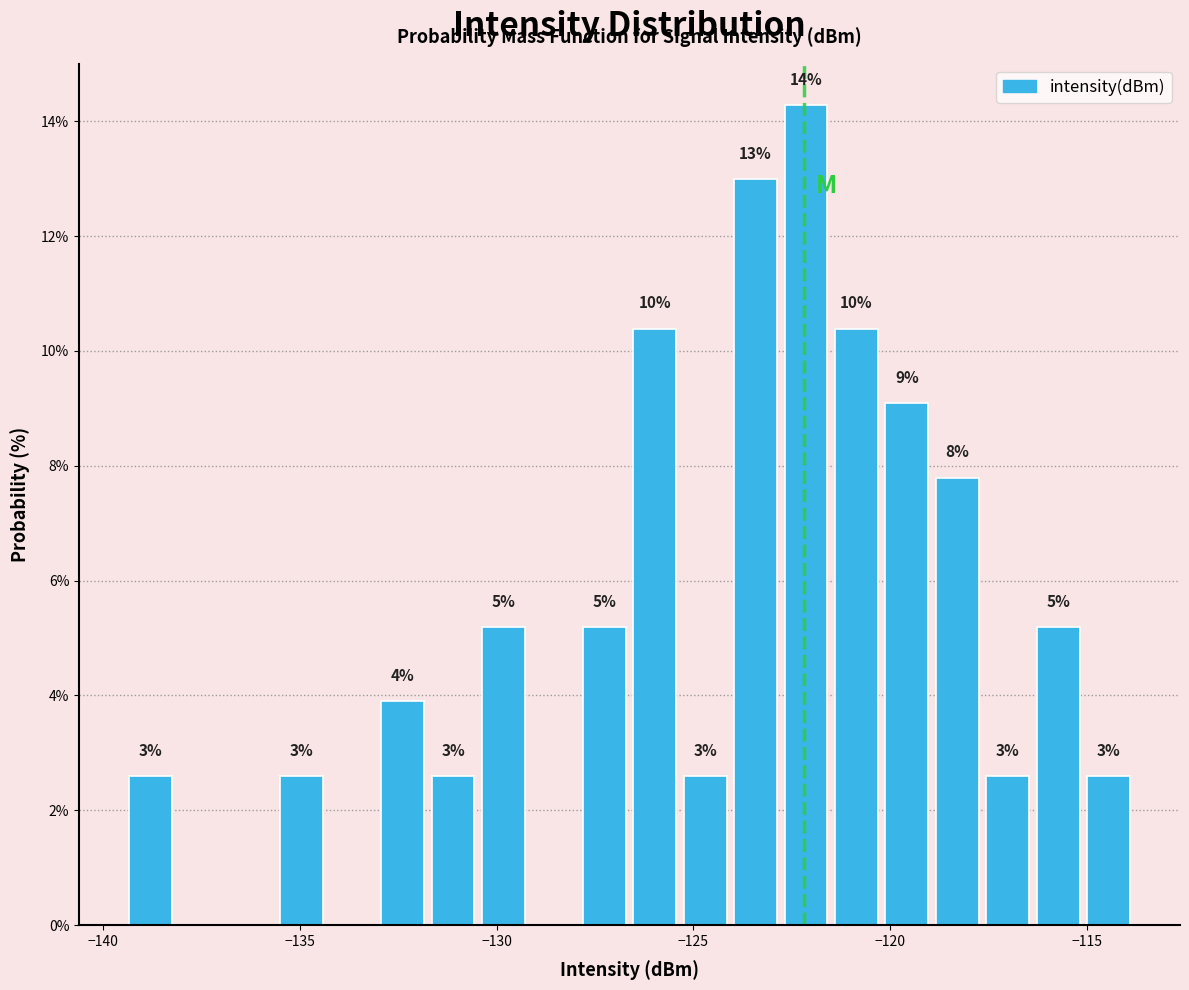

Around what value on the x-axis is the tallest bar? Give the approximate position of its centre, as read against the axis.

-122.0